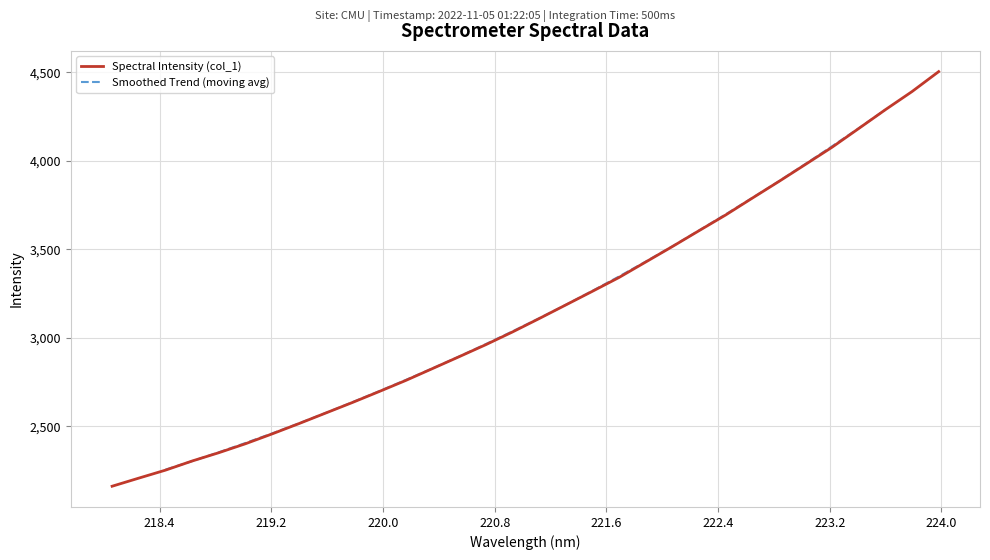

Reading left to right, transcribe all the data shown in this chart.

218.0596=2161.8	218.2508=2207.7	218.442=2252.8	218.6332=2304.4	218.8244=2351.4	219.0156=2402.1	219.2067=2457.8	219.3979=2515.7	219.589=2575.3	219.7801=2634.8	219.9712=2696.5	220.1623=2759.3	220.3533=2826.3	220.5444=2893.4	220.7354=2961.3	220.9264=3033.1	221.1174=3108.7	221.3083=3185.8	221.4993=3263.0	221.6902=3341.2	221.8812=3428.5	222.0721=3515.8	222.263=3605.4	222.4538=3694.2	222.6447=3789.5	222.8355=3883.8	223.0264=3980.4	223.2172=4077.7	223.408=4183.3	223.5987=4289.5	223.7895=4391.9	223.9802=4504.5